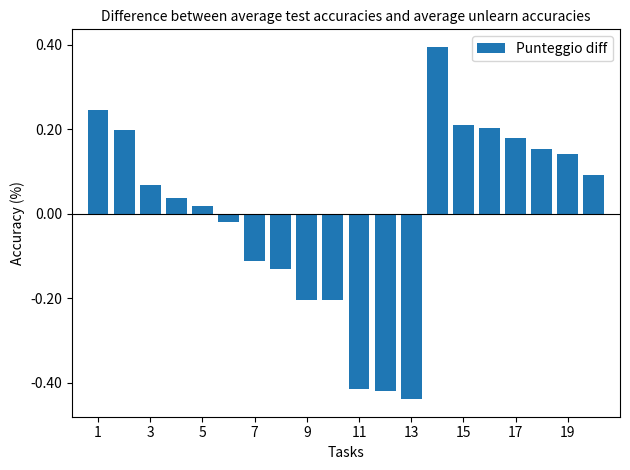

What is the difference between the second highest and minimum values?

0.7